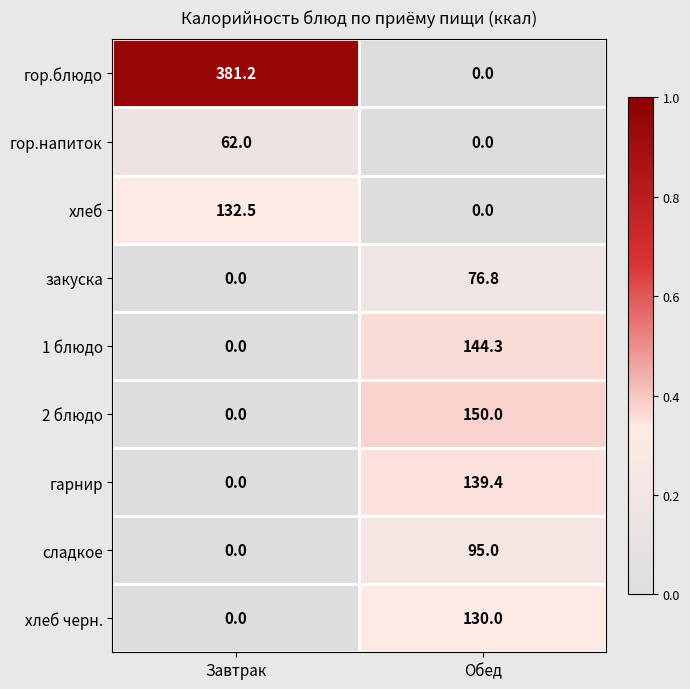

Which series has the largest total across all categories?

гор.блюдо